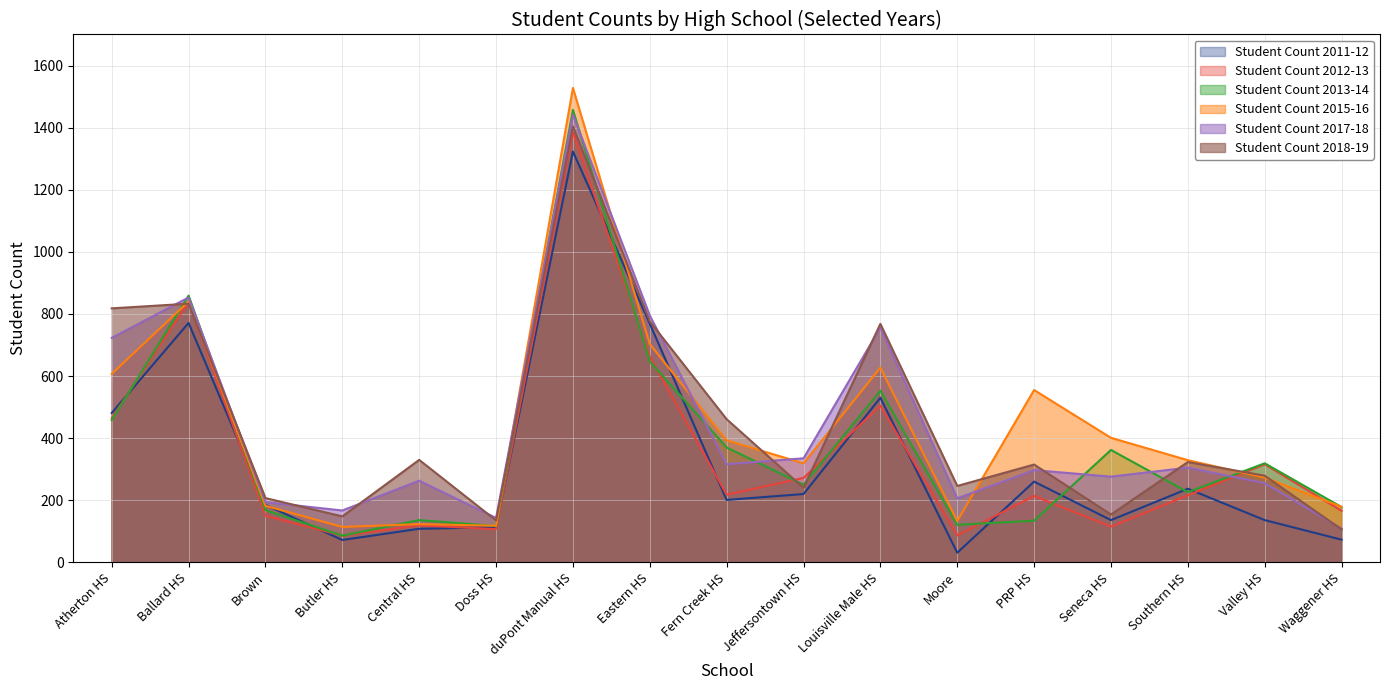

At which label does Student Count 2011-12 reach its minimum?

Moore